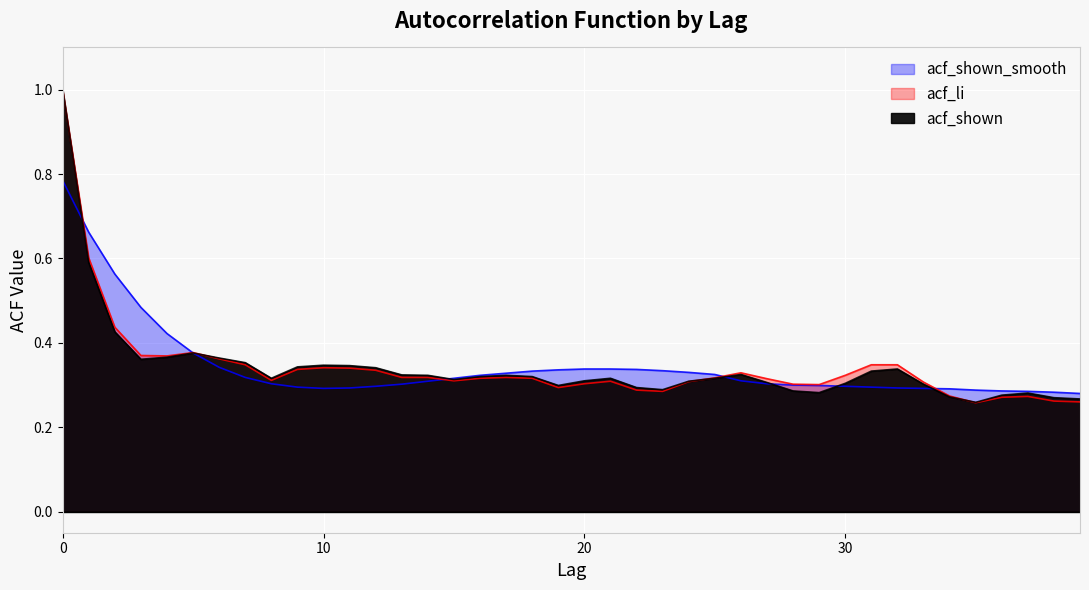

How many lines are shown in the chart?

3